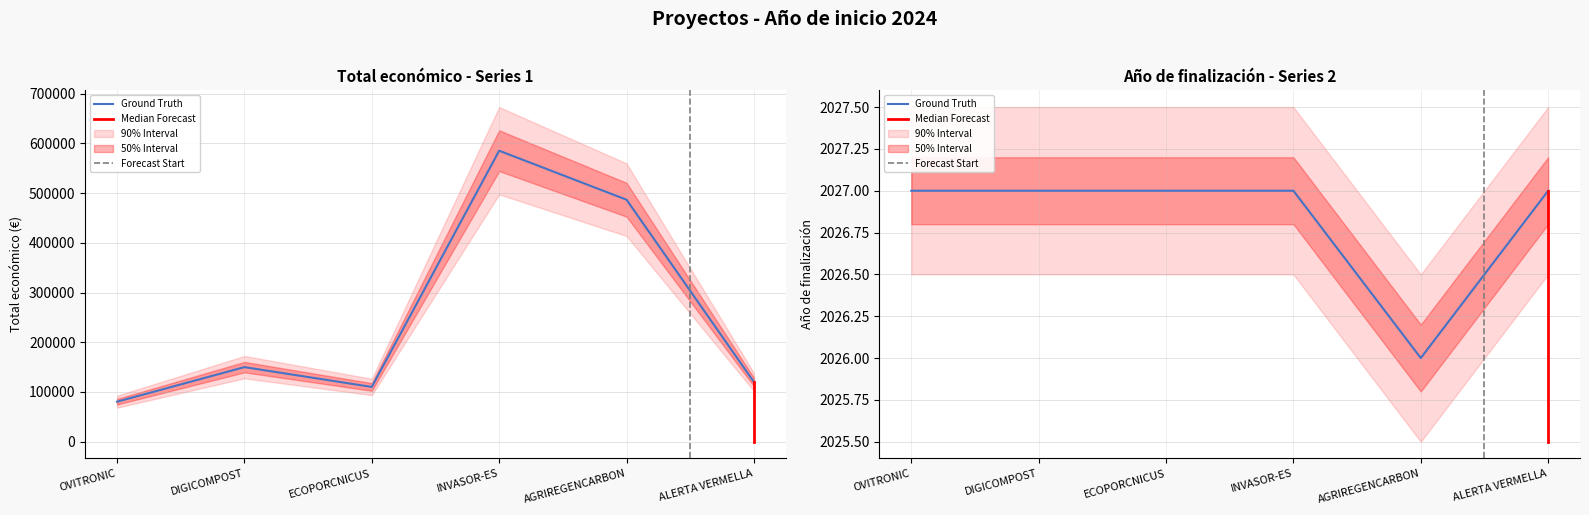

What position from the left is AGRIREGENCARBON?

5